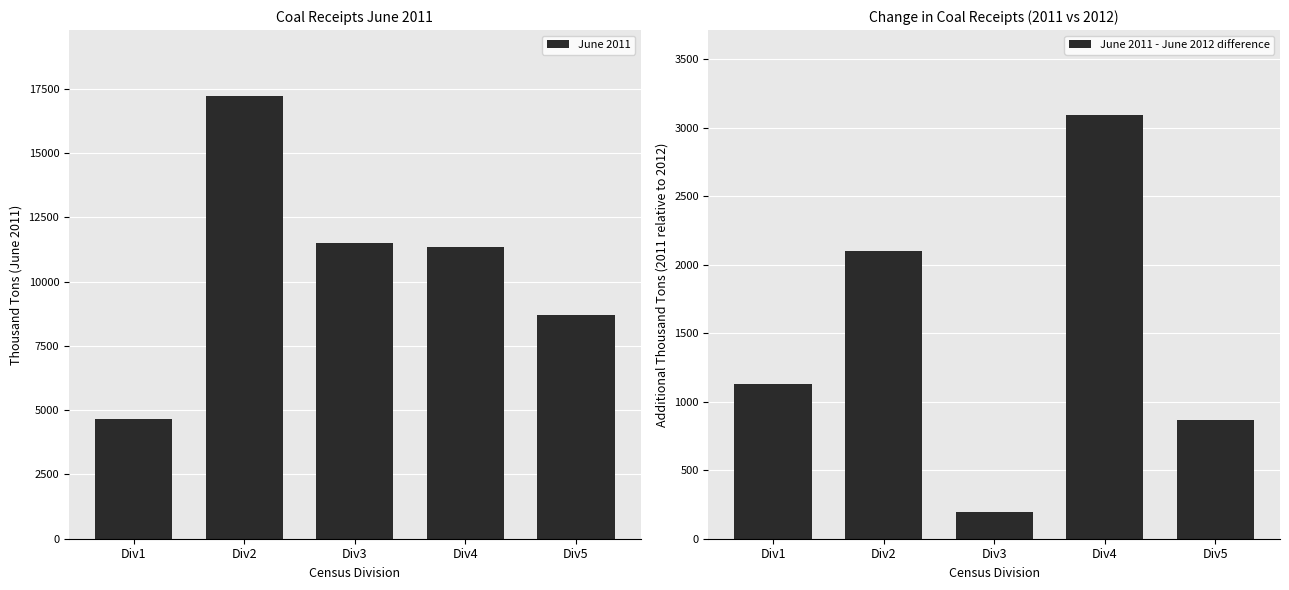

What is the value of the June 2011 - June 2012 difference bar at the 3rd from the left?

194